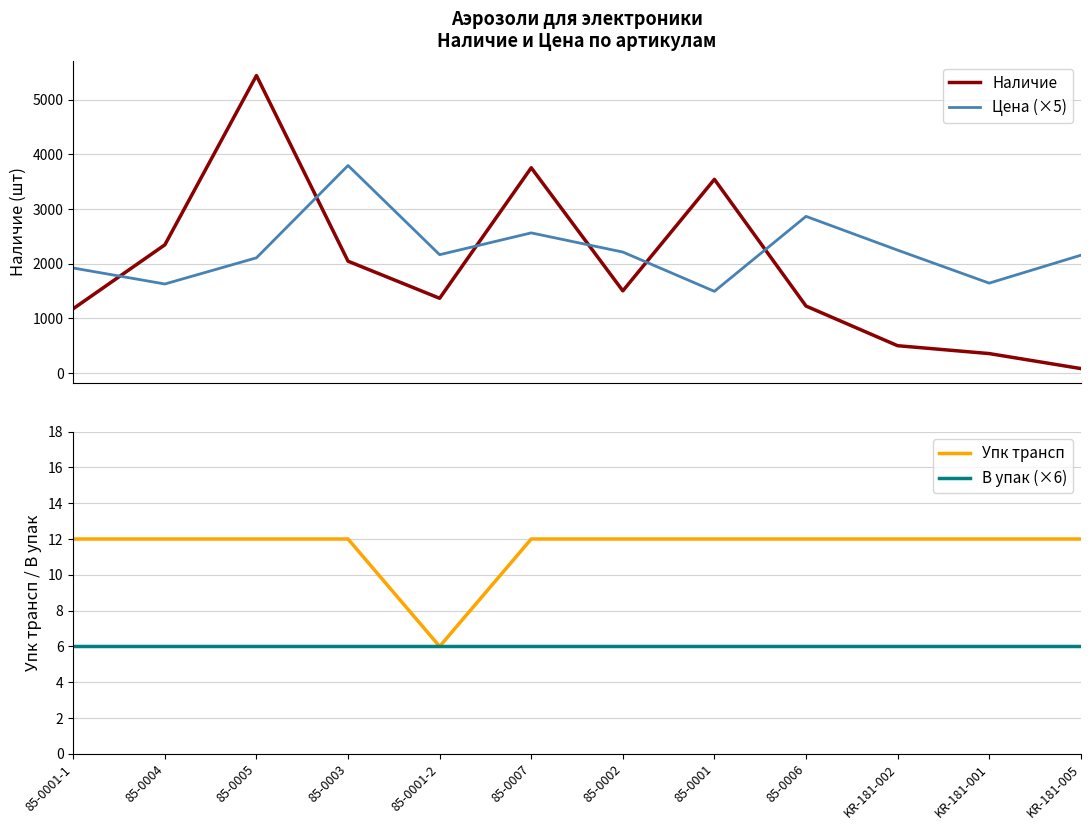

Between 85-0003 and 85-0007, which series saw the biggest shift?

Наличие